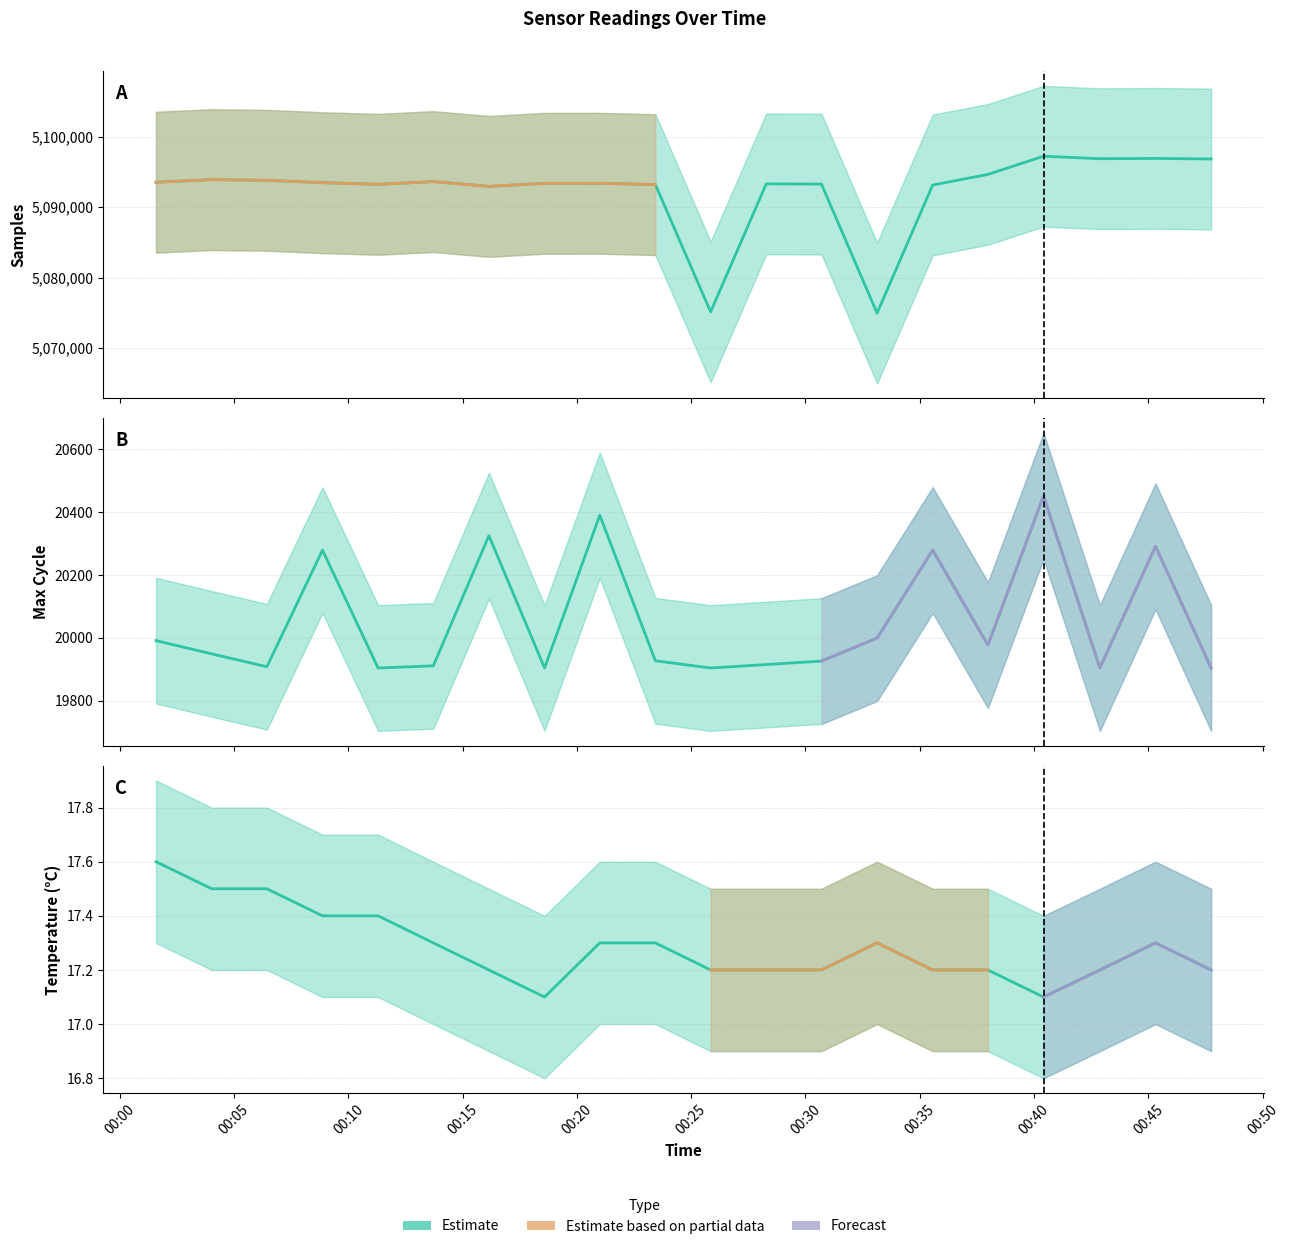

What is the approximate value of Temp at 2021/07/30 00:16:09?

17.2